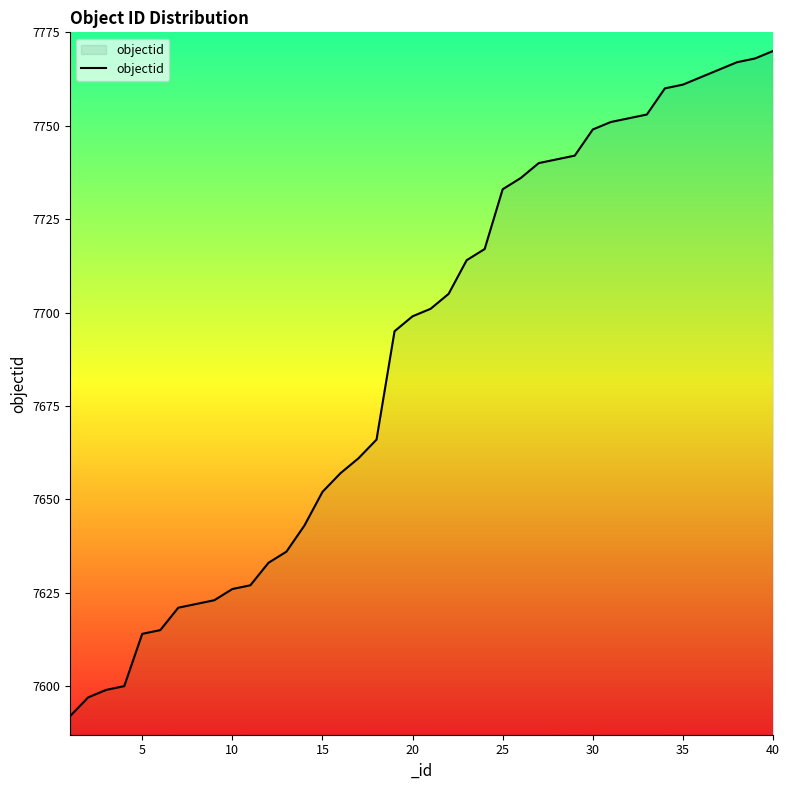

What is the minimum value shown in the chart?

7592